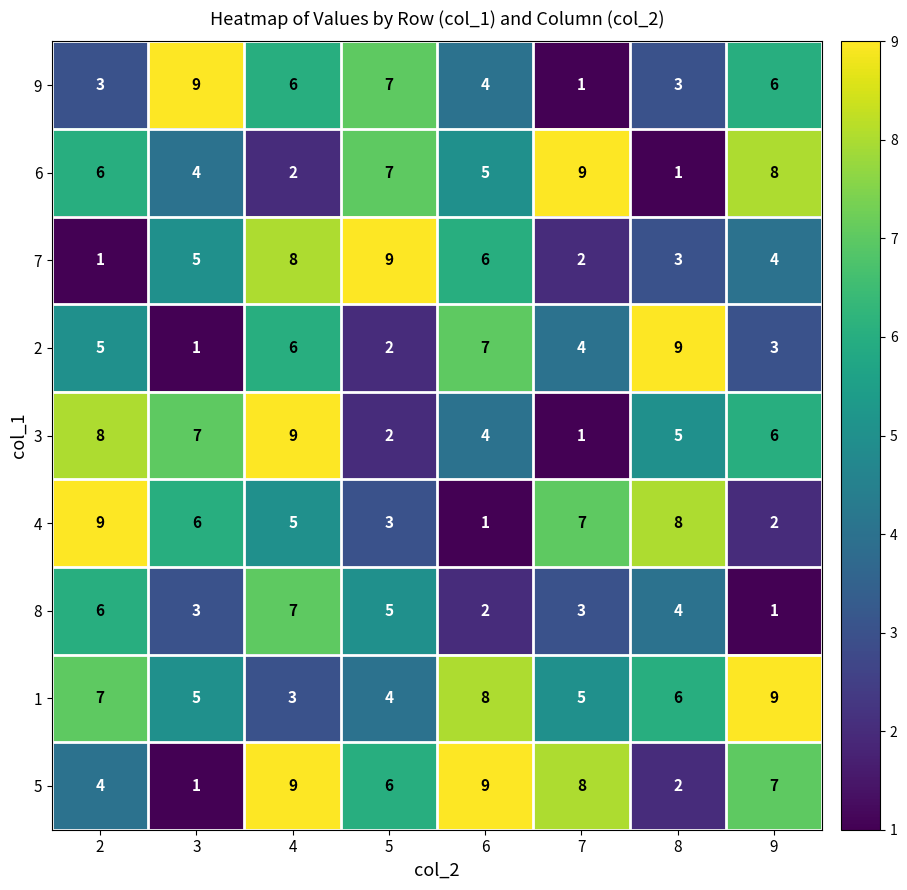

What is the highest value of the 6 series?

9